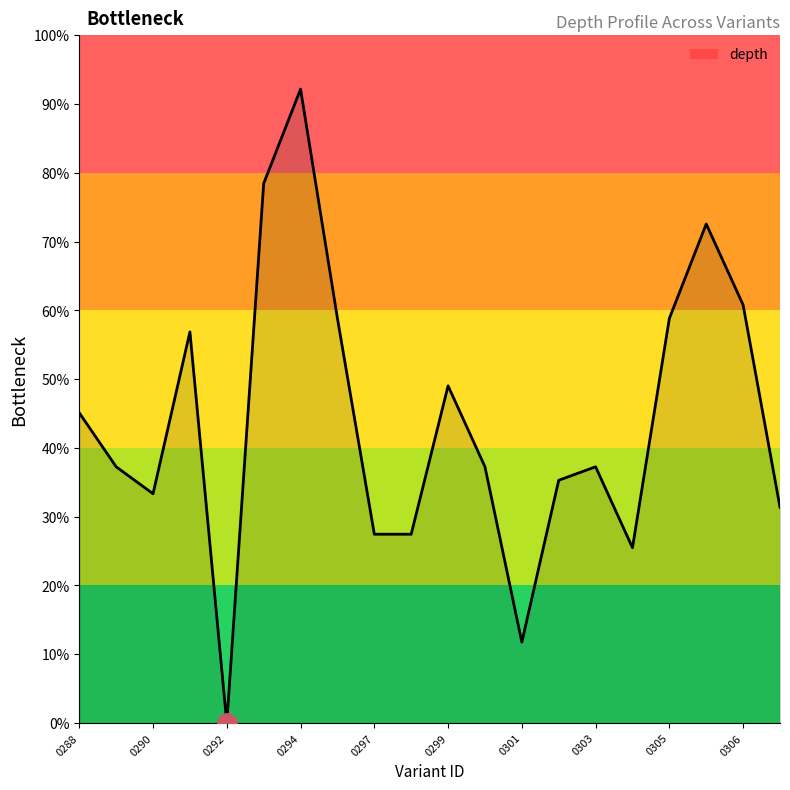

What is the difference between the maximum and minimum values?

92.2